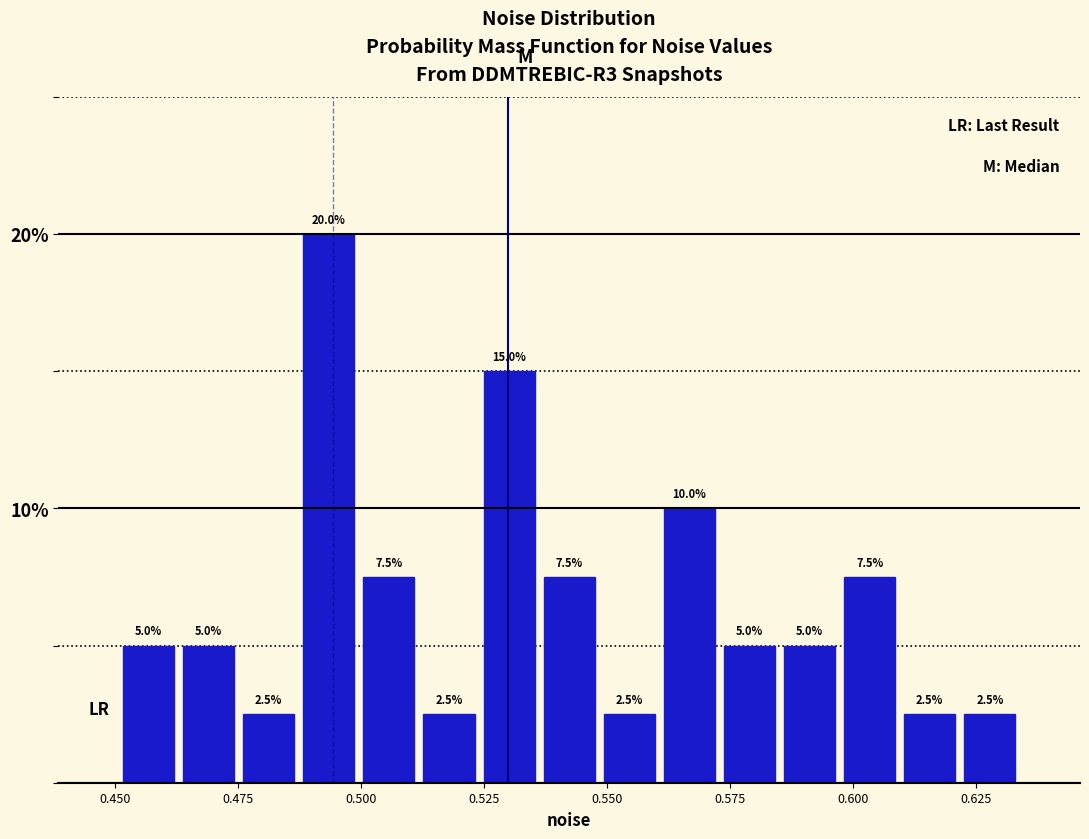

Around what value on the x-axis is the tallest bar? Give the approximate position of its centre, as read against the axis.

0.495